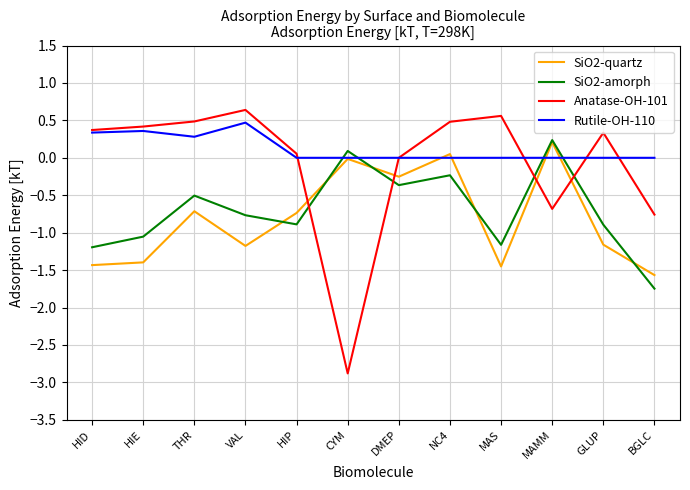

What position from the right is GLUP?

2